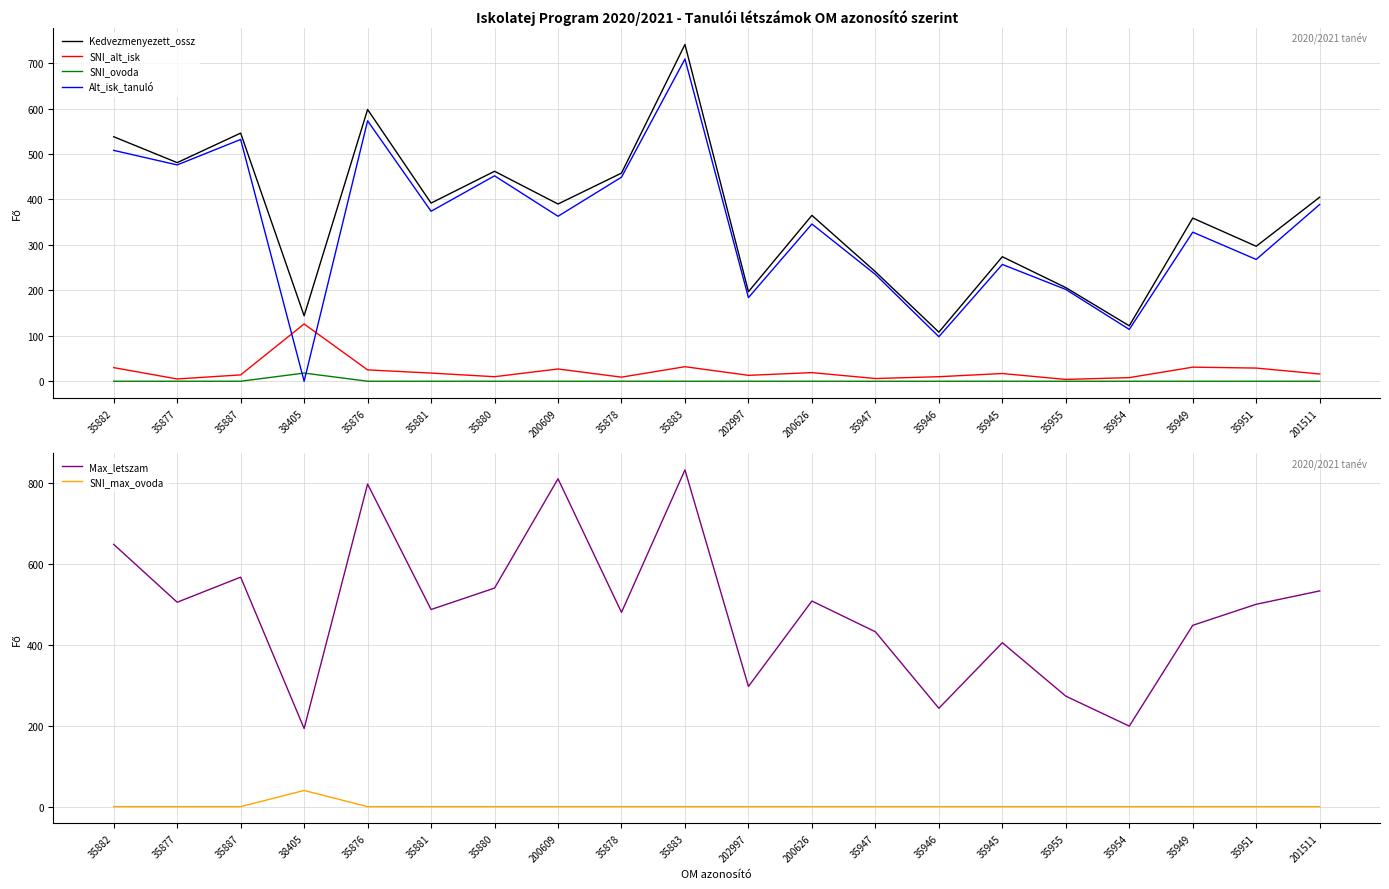

What is the sum of all Alt_isk_tanuló values?

6857